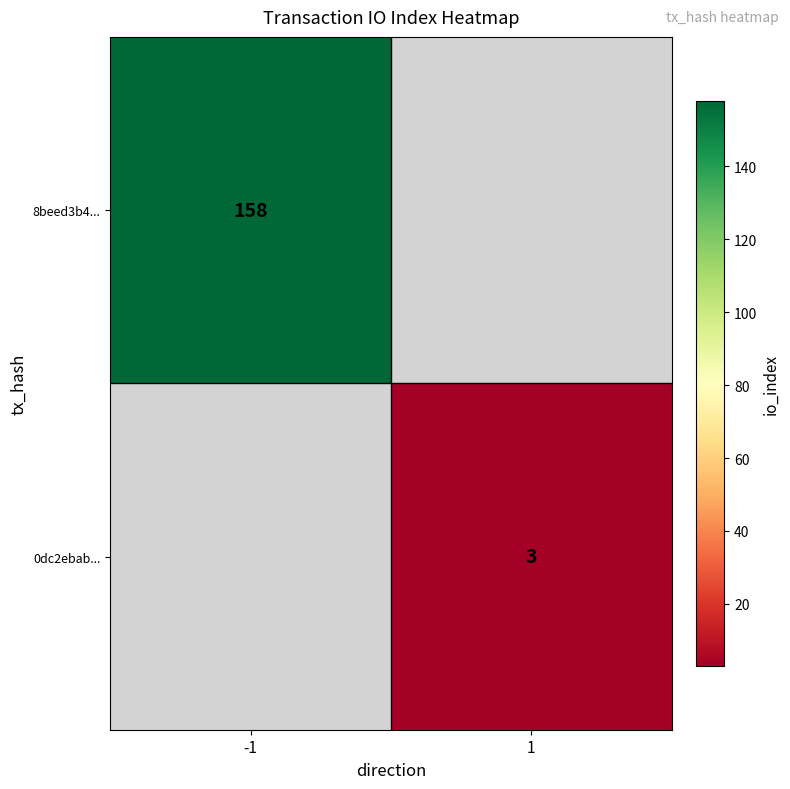

True or false: 0dc2ebab... has a value of 3 at 1.

True